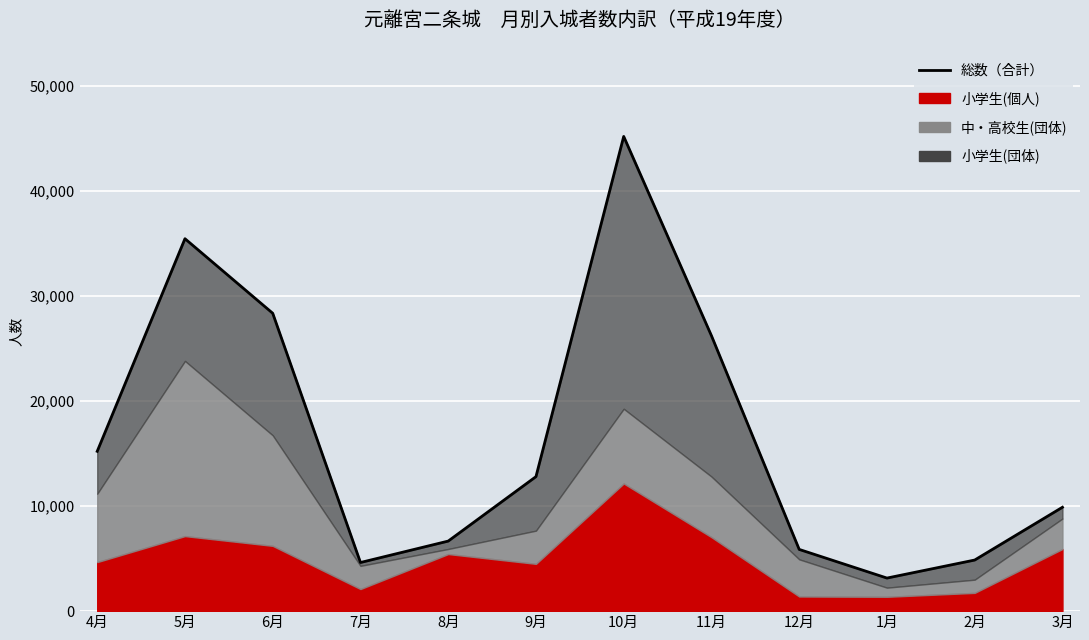

What is the ratio of the value at 7月 to the value at 11月?

0.2